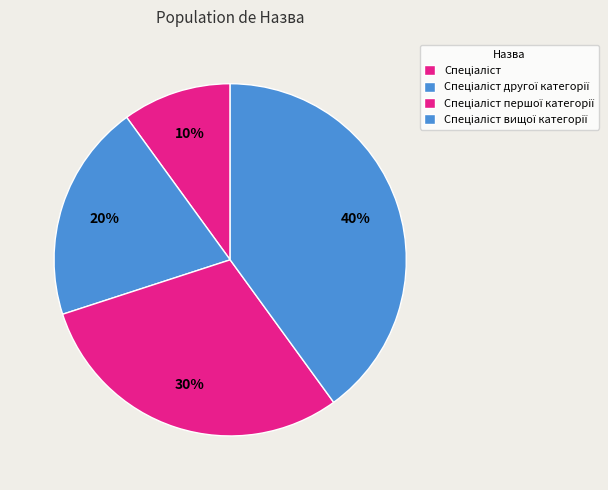

How many slices are in this pie chart?

4